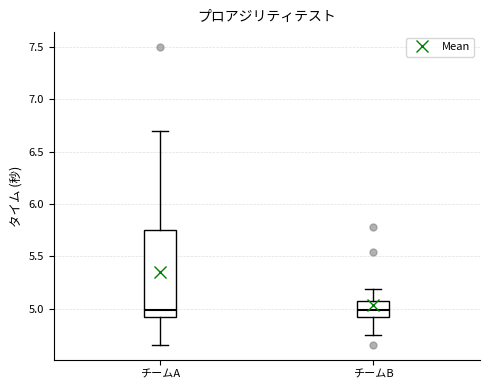

Comparing the boxes themselves (not the whiskers), which one is the tallest?

チームA